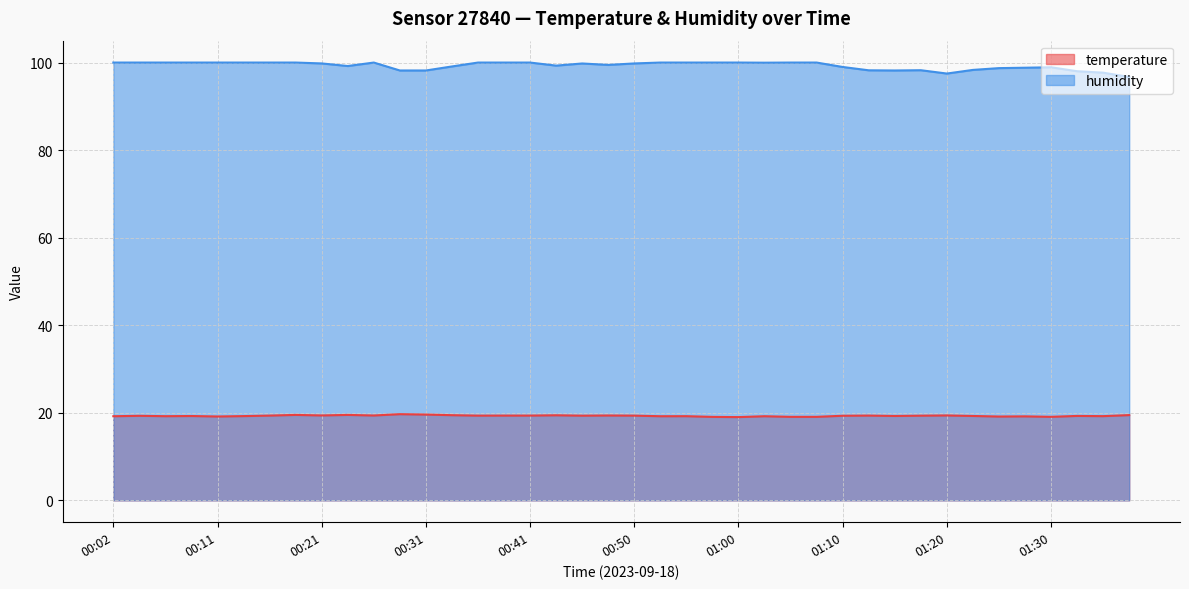

The value of temperature at 01:18 is 19.3. True or false?

True